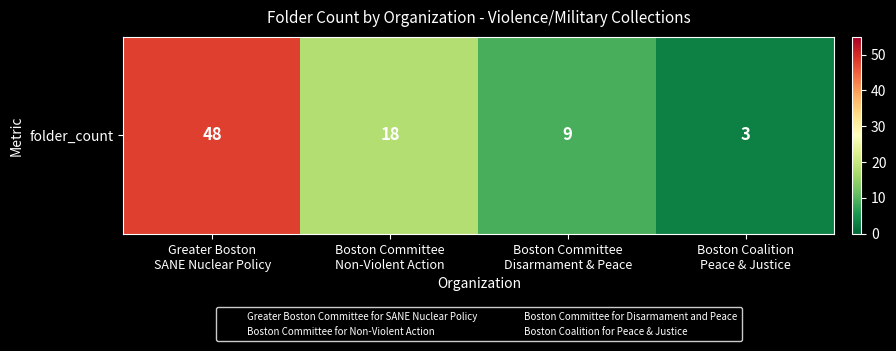

Between Boston Committee
Non-Violent Action and Boston Committee
Disarmament & Peace, which is larger?

Boston Committee
Non-Violent Action